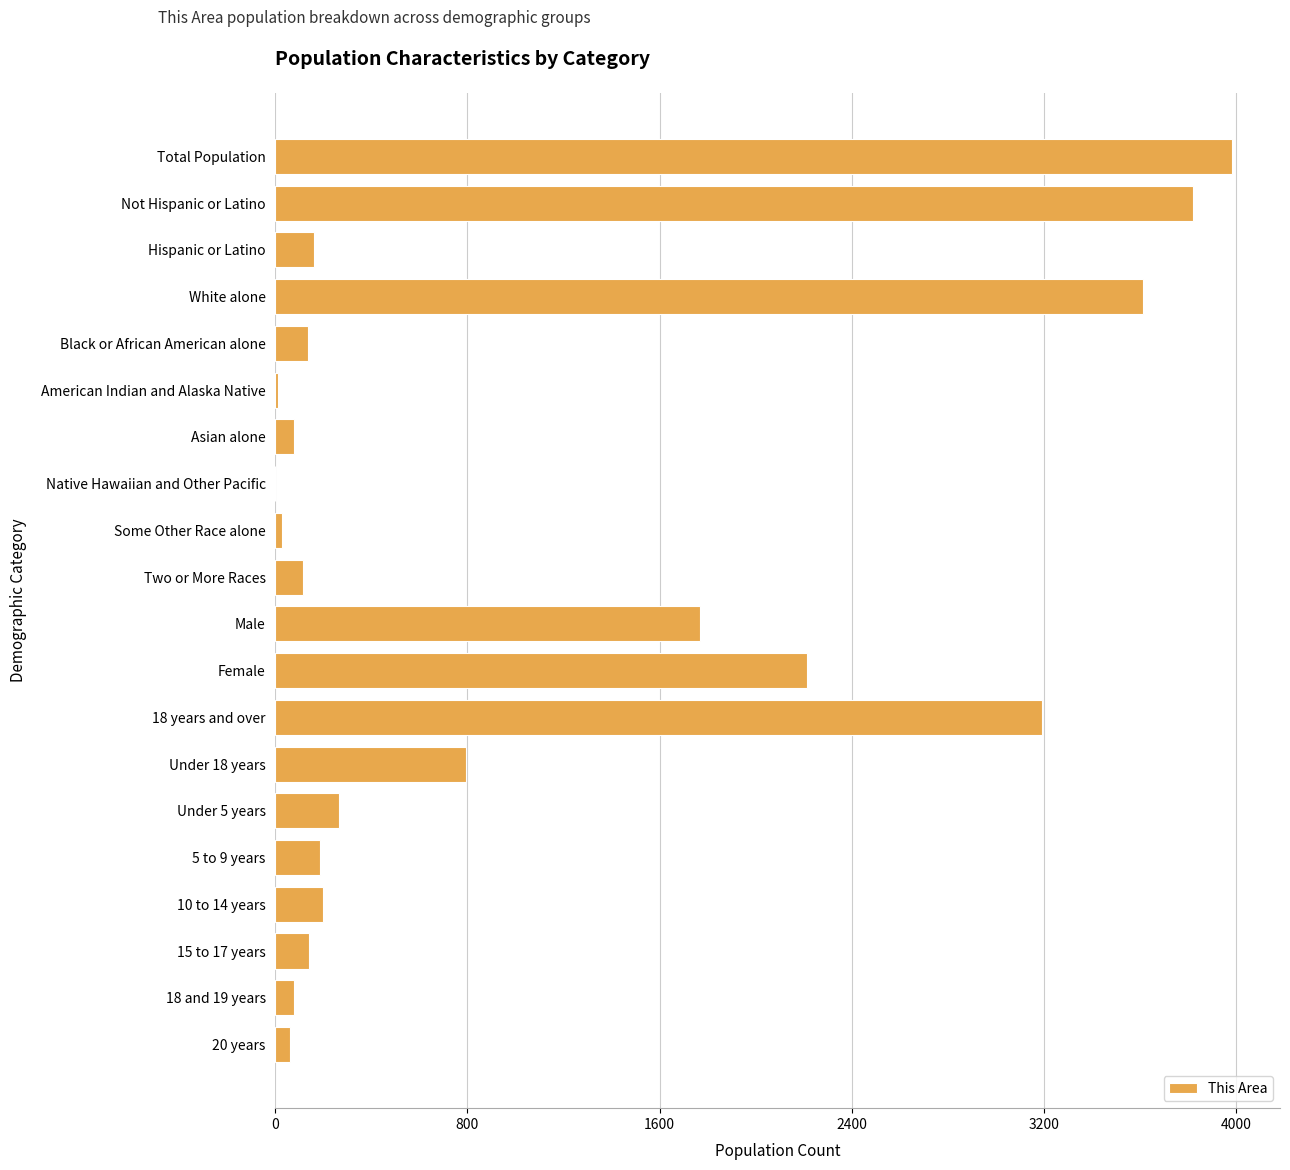

What is the maximum value shown in the chart?

3985